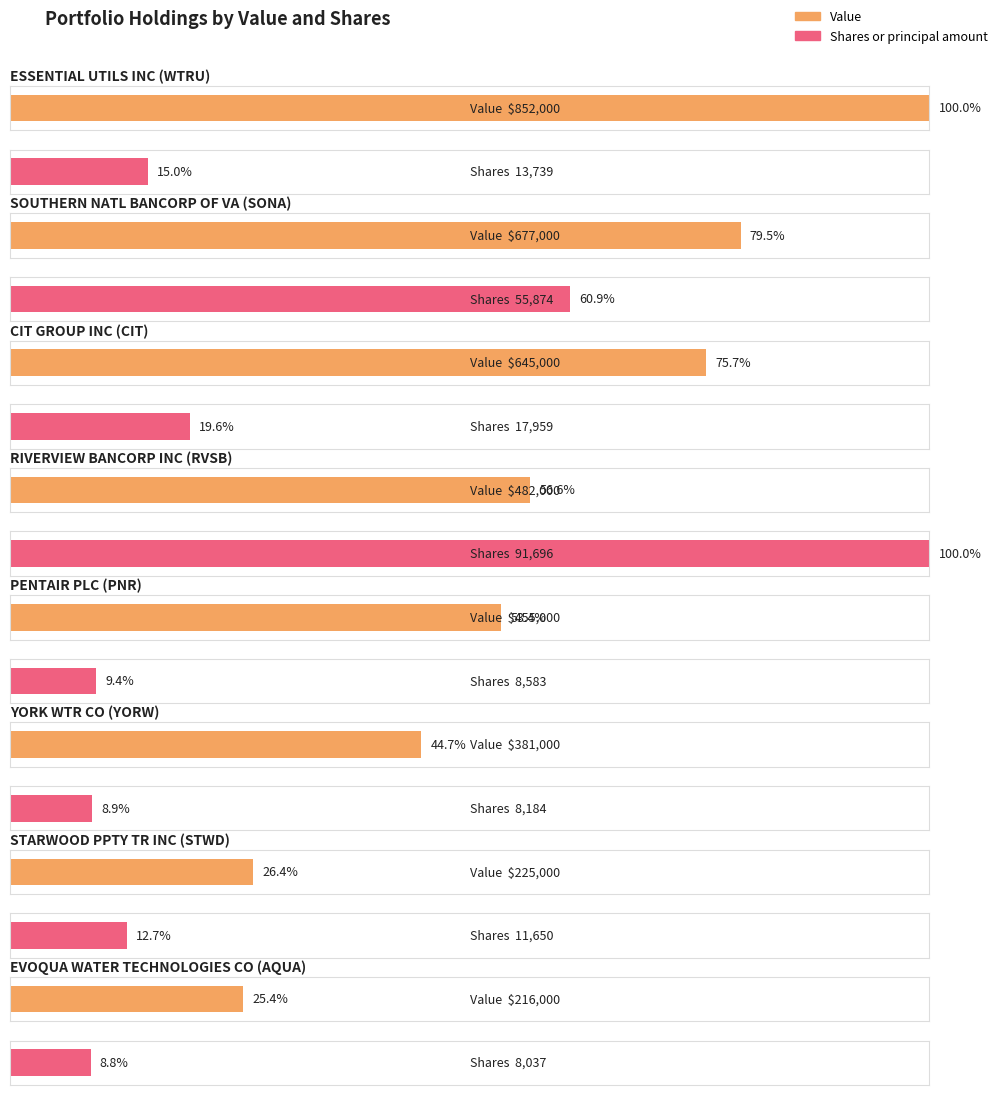

Which series has the largest range (max minus min)?

Value